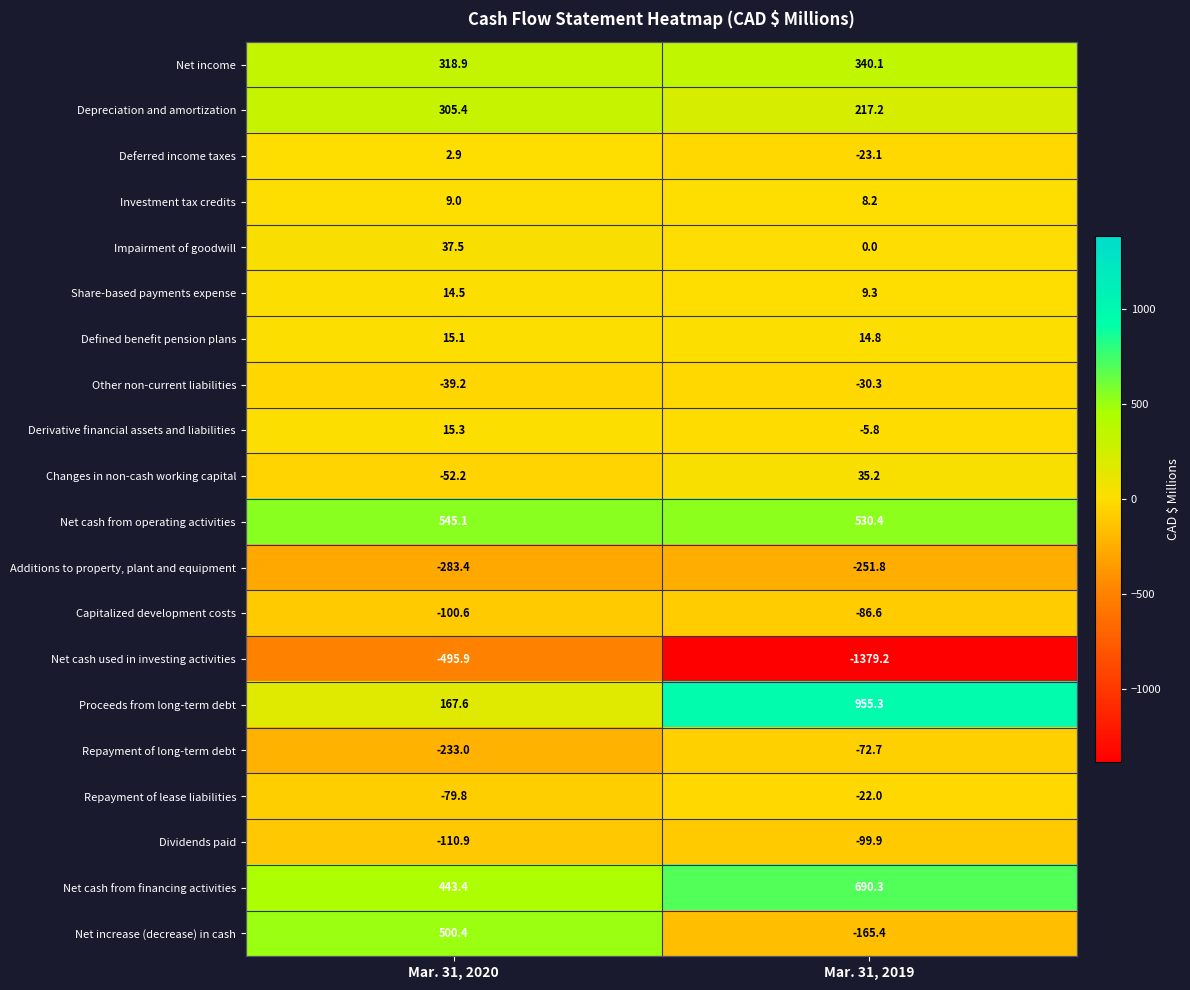

Which series has the largest total across all categories?

Net cash from financing activities